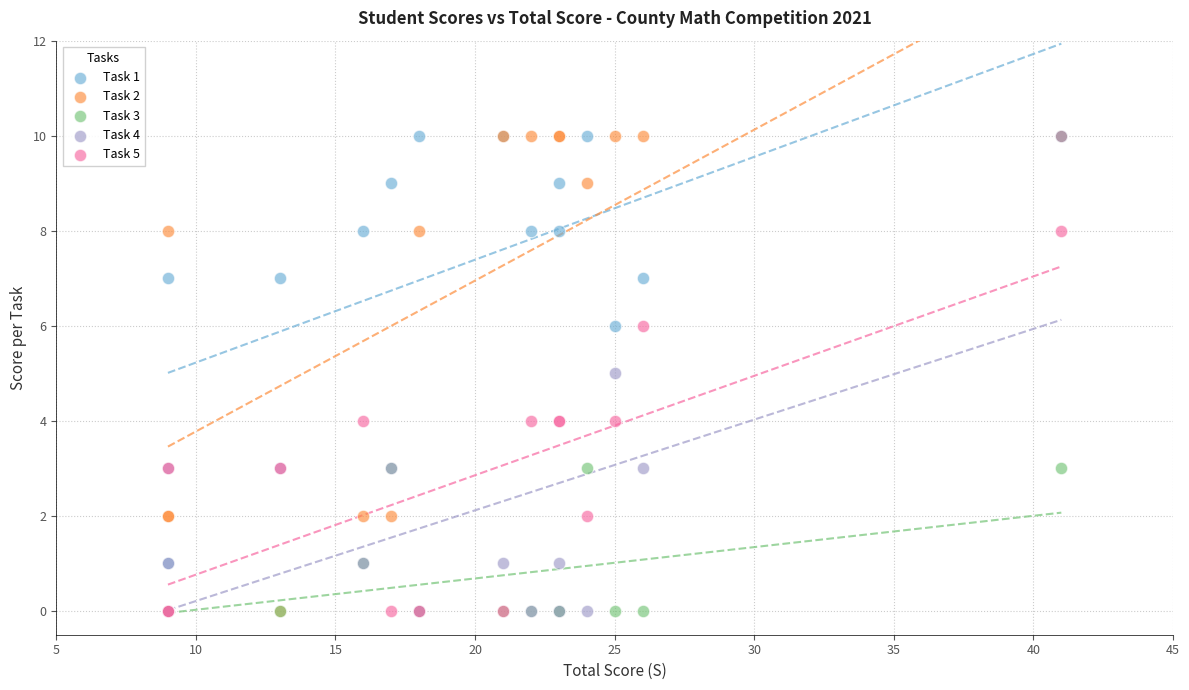

What are all the series names shown in the legend?

Task 1, Task 2, Task 3, Task 4, Task 5